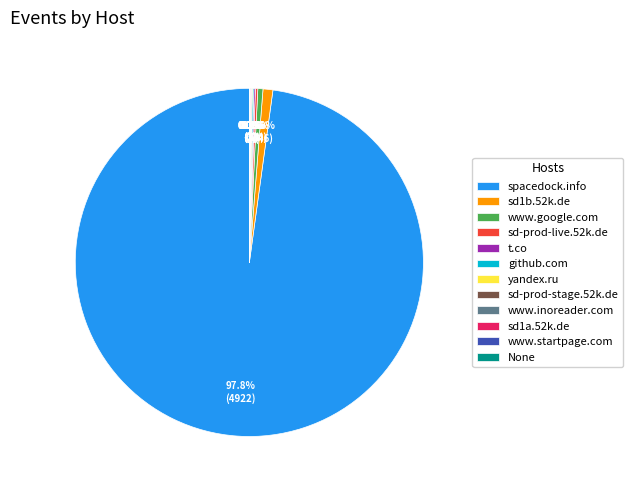

Which slice is the largest?

spacedock.info